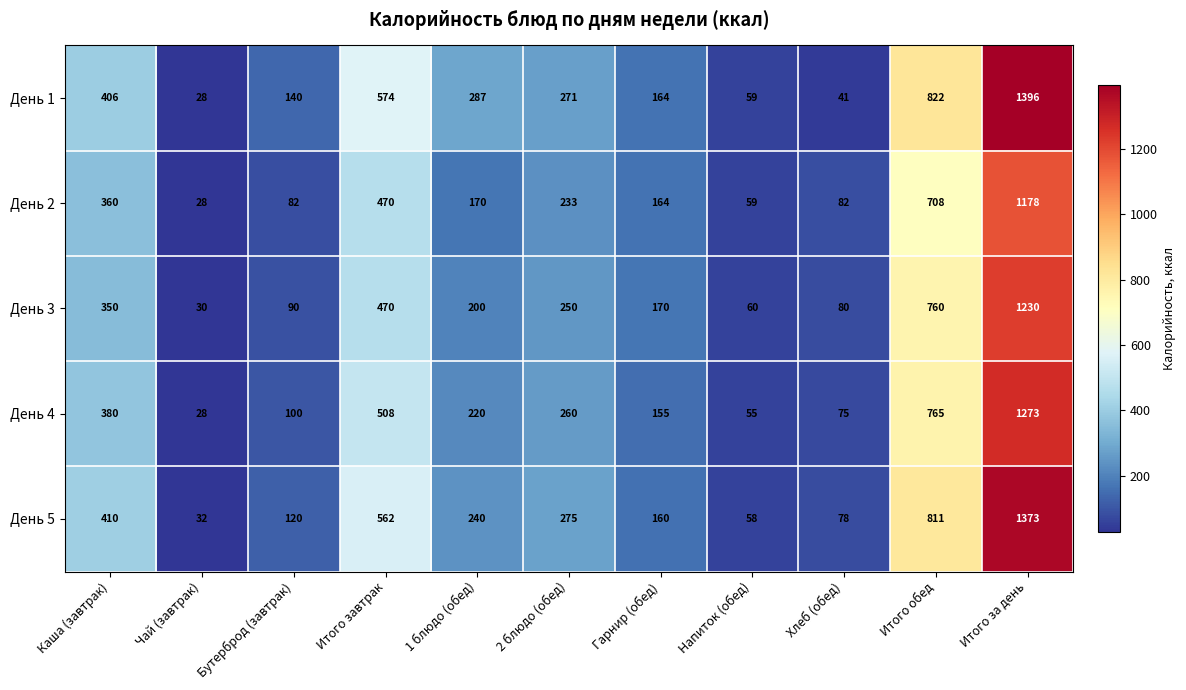

True or false: День 2 has a value of 119 at 1 блюдо (обед).

False